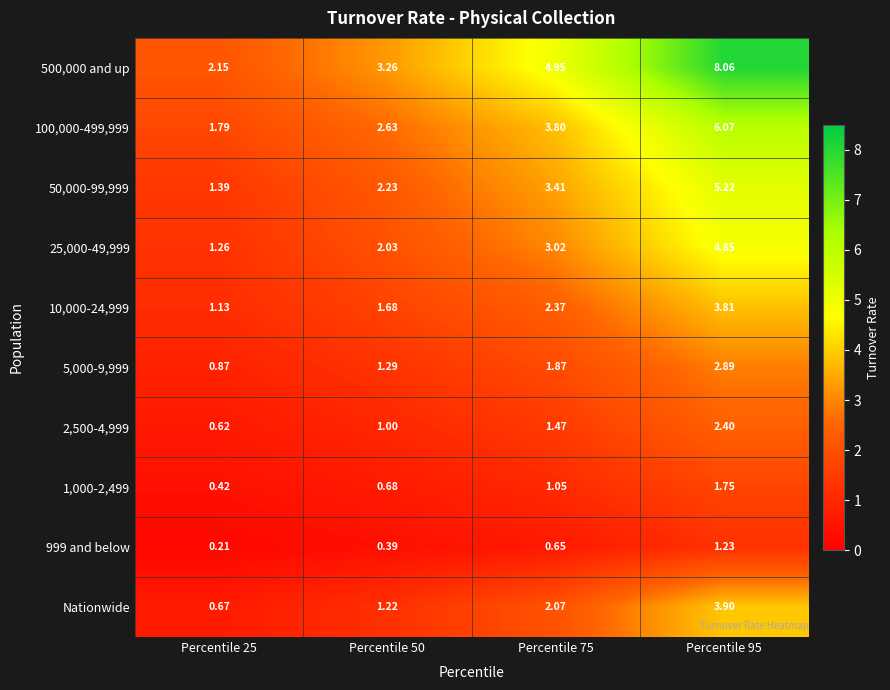

Rank the series at Percentile 75 from lowest to highest value.

999 and below, 1,000-2,499, 2,500-4,999, 5,000-9,999, Nationwide, 10,000-24,999, 25,000-49,999, 50,000-99,999, 100,000-499,999, 500,000 and up